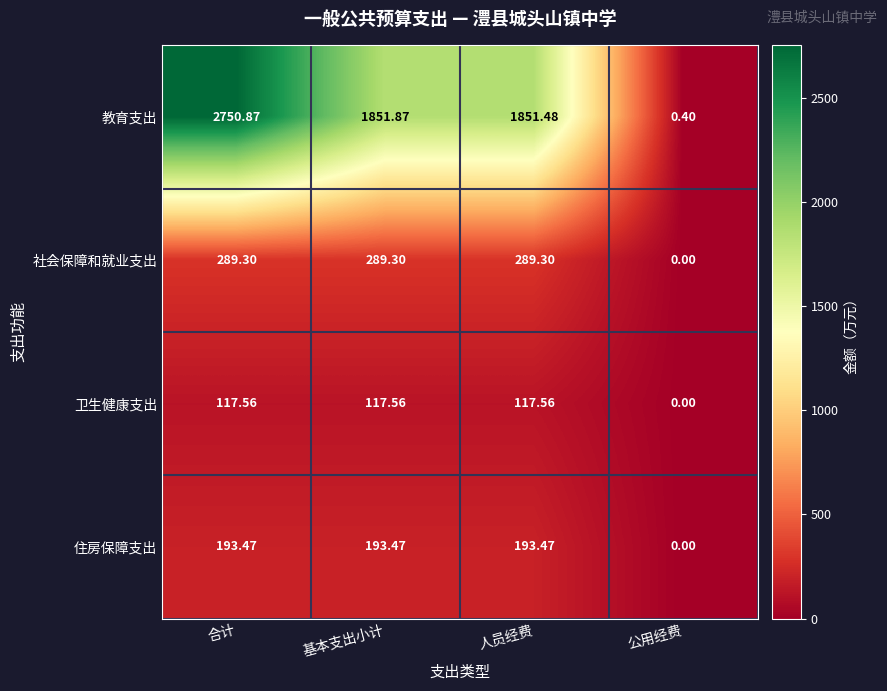

At which label does 社会保障和就业支出 first exceed 289?

合计